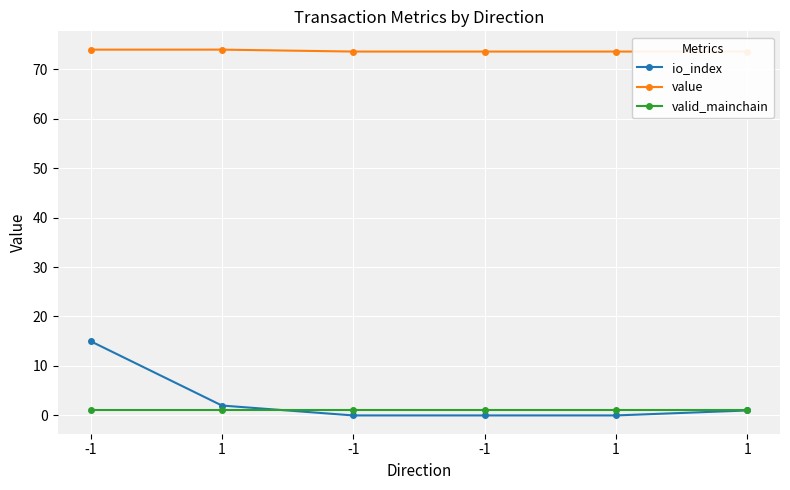

Reading right to left, list all the values displayed in this chart.

io_index: 1.0	0.0	0.0	0.0	2.0	15.0
value: 73.5	73.5	73.5	73.5	73.9	73.9
valid_mainchain: 1.0	1.0	1.0	1.0	1.0	1.0